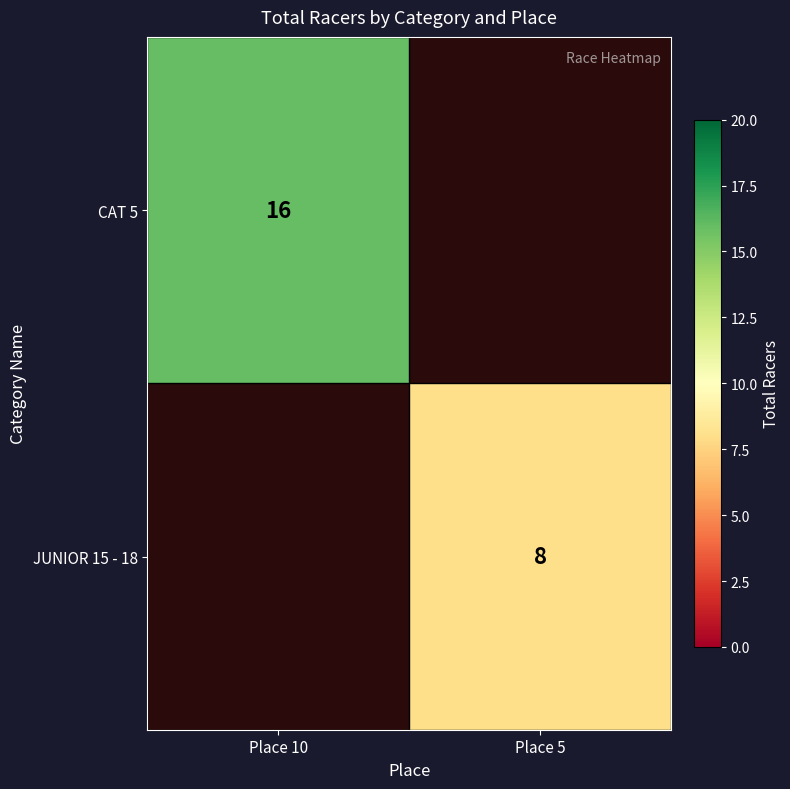

What is the smallest value displayed?

8.0